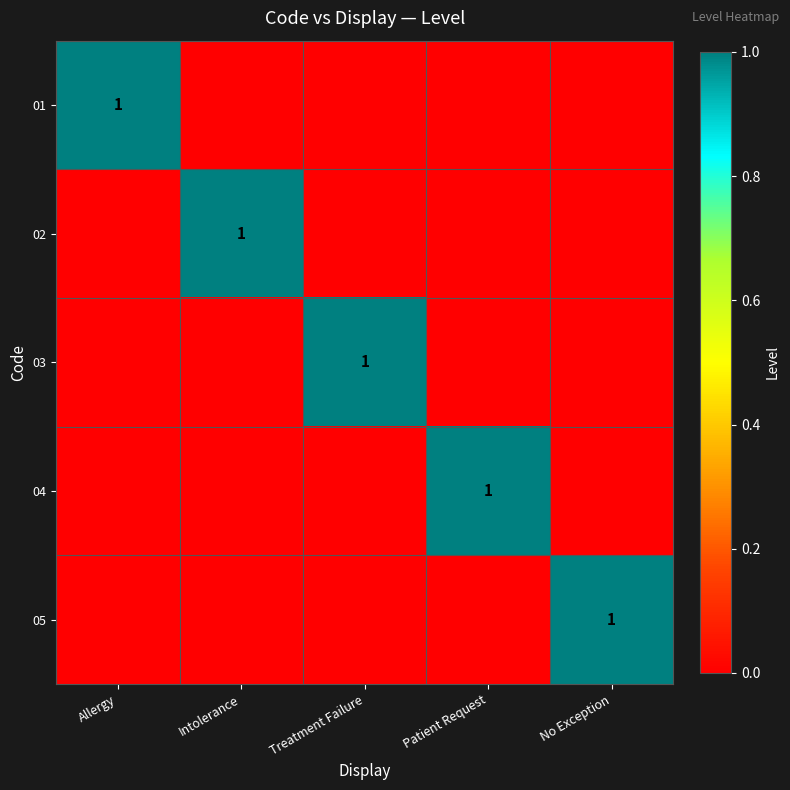

The 01 series shows 1 at Allergy. True or false?

True